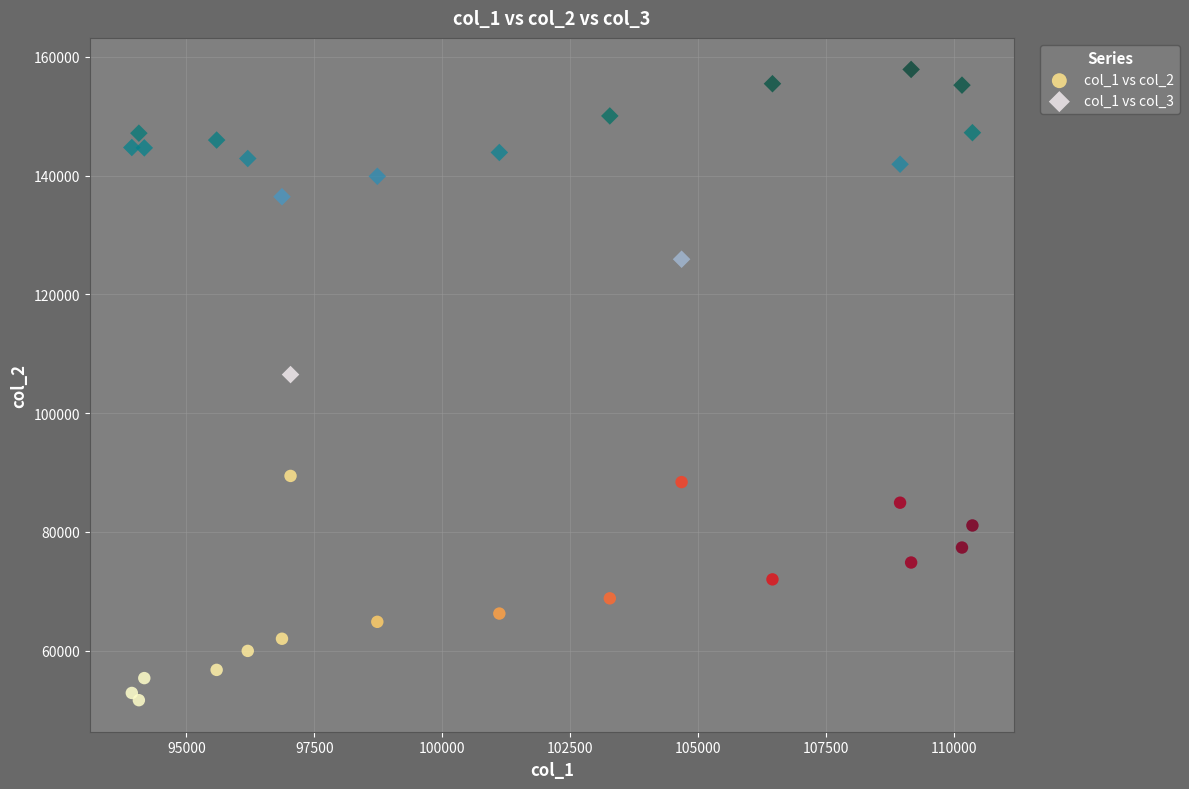

Which series reaches the maximum Y coordinate?

col_1 vs col_3